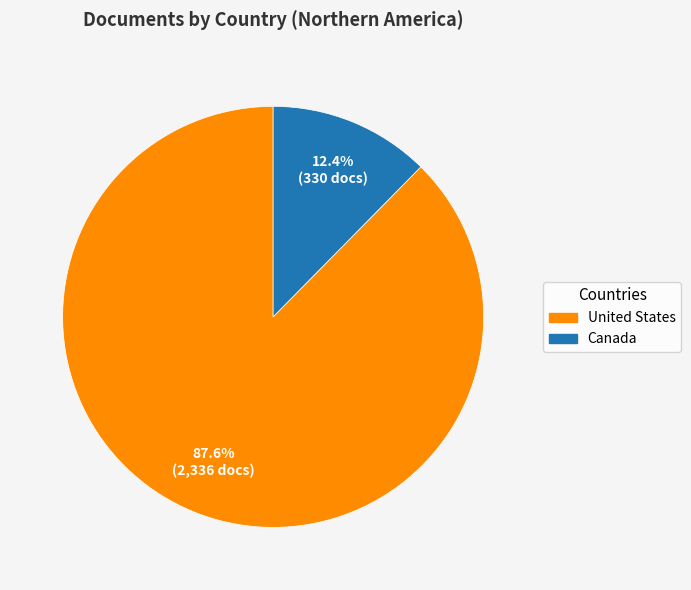

Which category accounts for the majority?

United States